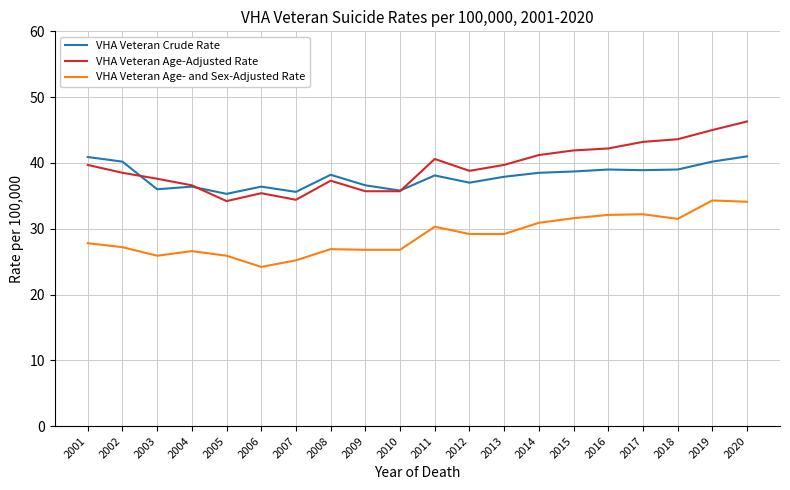

Which label corresponds to the largest value in the chart?

2020